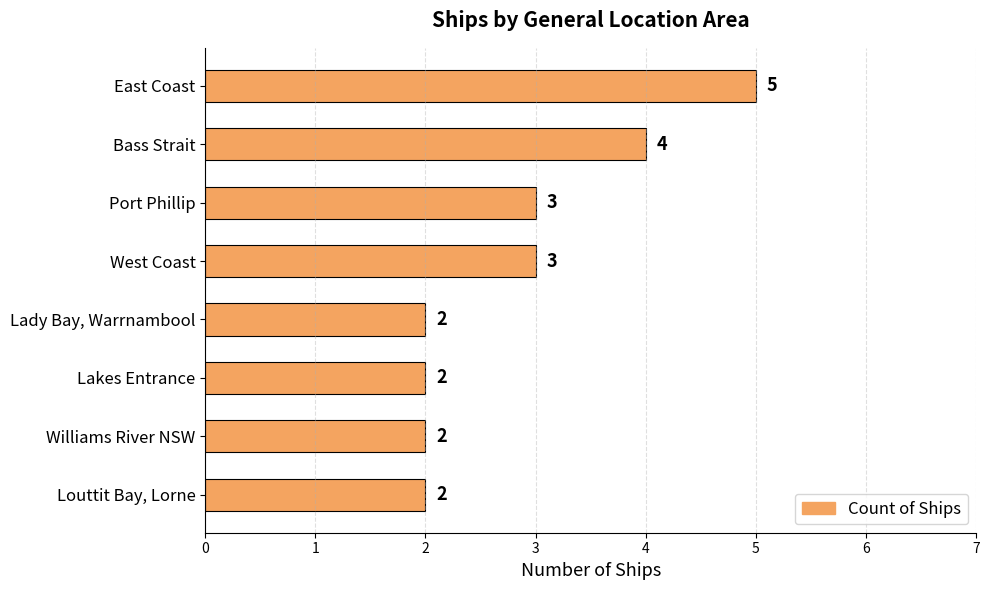

What is the sum of all values?

23